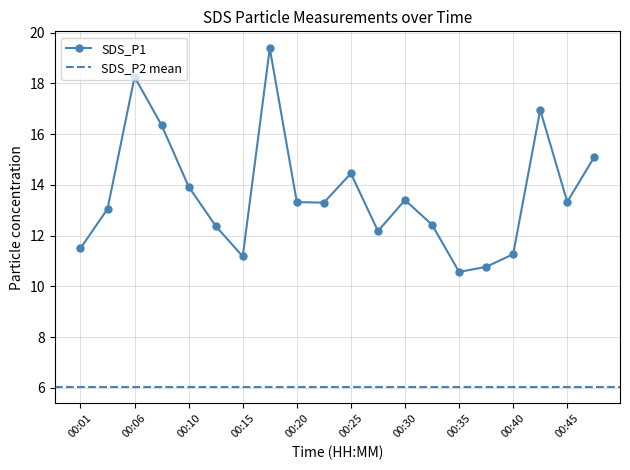

The value at 00:08 is 29.1. True or false?

False